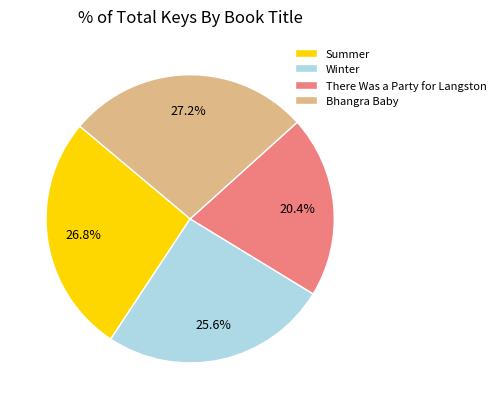

Approximately how many times larger is the value at Winter compared to Bhangra Baby?

0.9